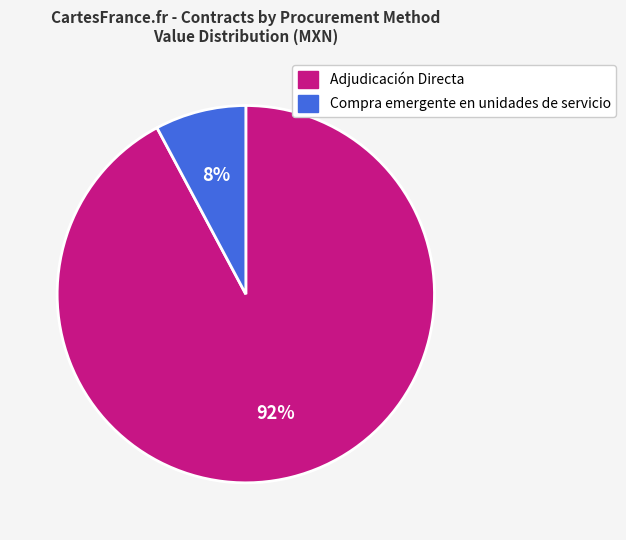

To the nearest percent, what percentage of the pie is Compra emergente en unidades de servicio?

8%